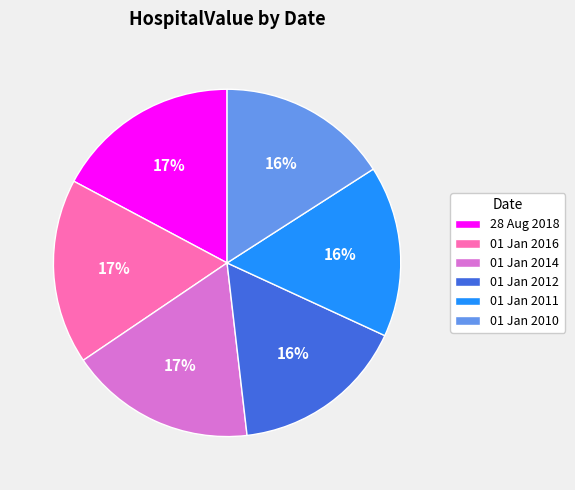

How many slices are in this pie chart?

6